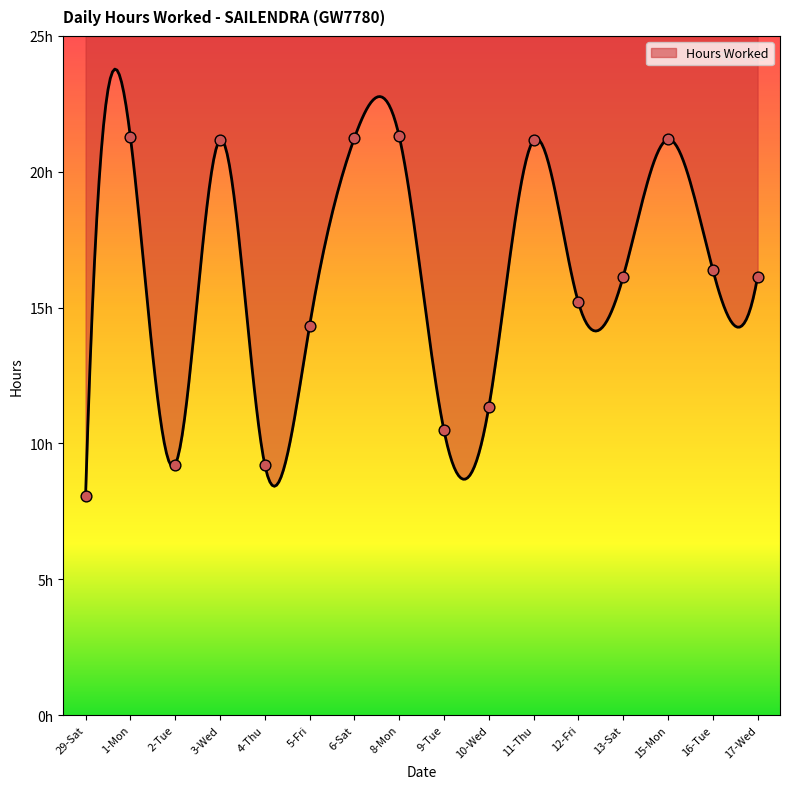

What is the ratio of the value at 4-Thu to the value at 3-Wed?

0.4